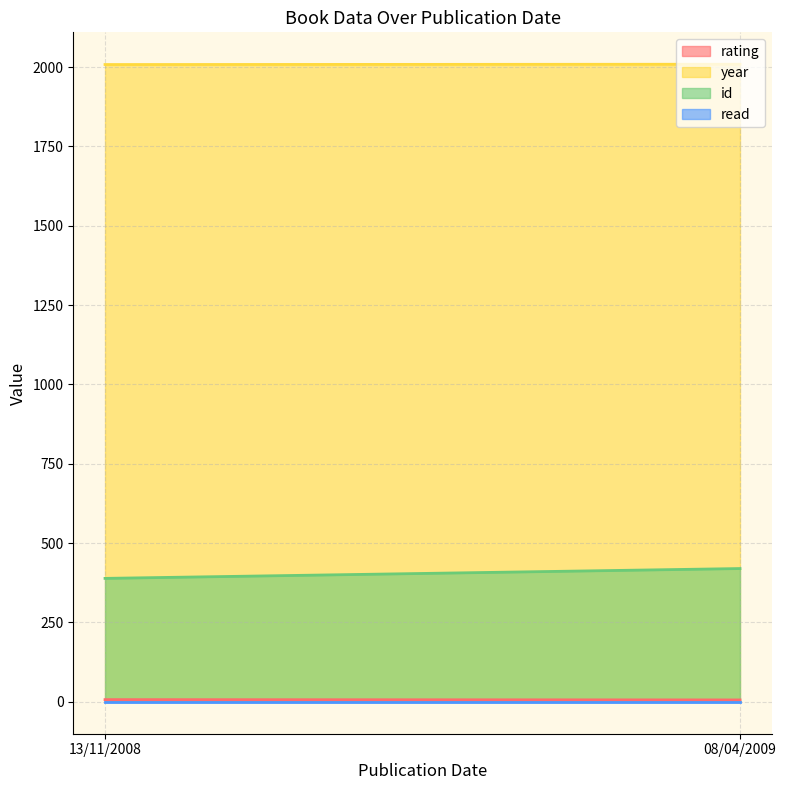

Reading right to left, list all the values displayed in this chart.

rating: 08/04/2009=6	13/11/2008=7
year: 08/04/2009=2009	13/11/2008=2008
id: 08/04/2009=420	13/11/2008=389
read: 08/04/2009=1	13/11/2008=1